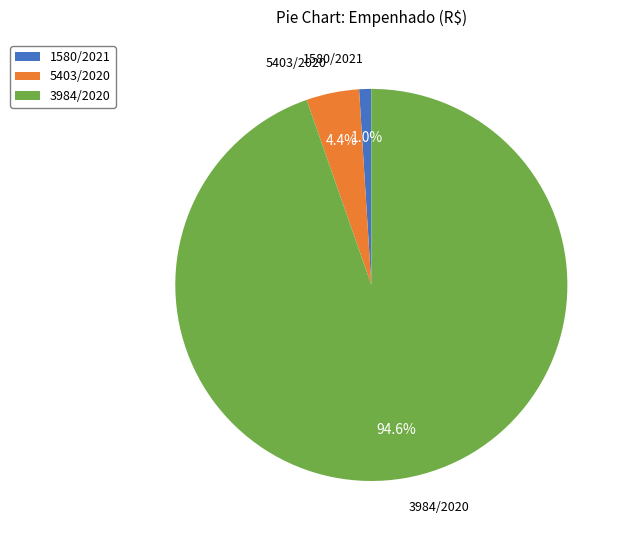

Does 3984/2020 represent more than half of the total?

Yes